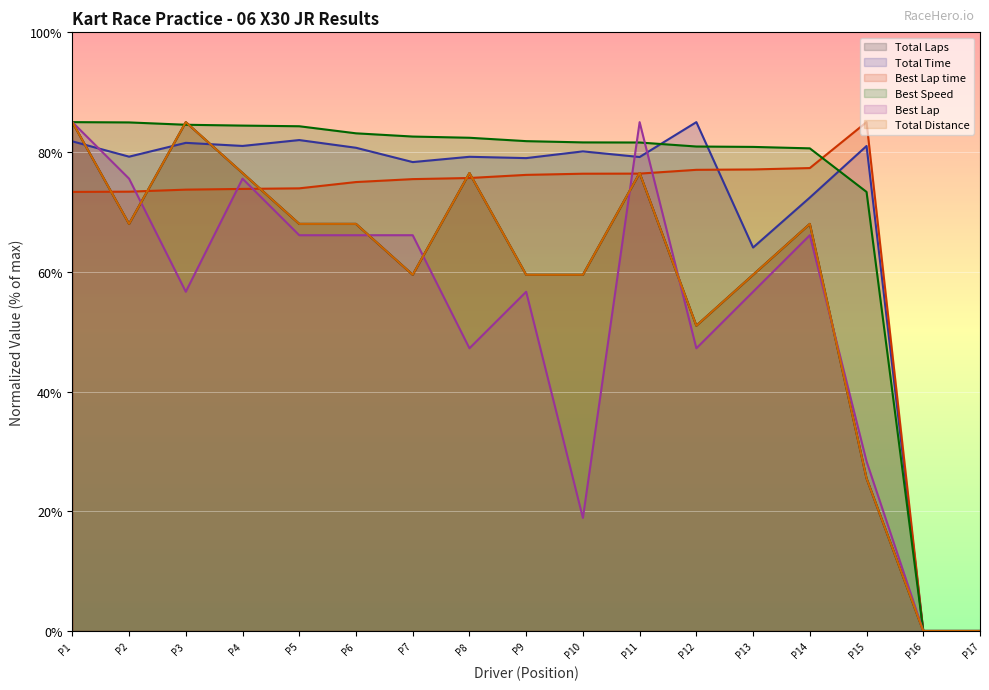

Reading right to left, transcribe all the data shown in this chart.

Total Laps: 0.0	0.0	25.5	68.0	59.5	51.0	76.5	59.5	59.5	76.5	59.5	68.0	68.0	76.5	85.0	68.0	85.0
Total Time: 0.0	0.0	81.0	72.4	64.1	85.0	79.2	80.1	79.0	79.2	78.3	80.7	82.0	81.0	81.5	79.2	81.8
Best Lap time: 0.0	0.0	85.0	77.3	77.1	77.0	76.4	76.4	76.2	75.7	75.5	75.0	73.9	73.8	73.7	73.4	73.3
Best Speed: 0.0	0.0	73.3	80.6	80.9	80.9	81.6	81.6	81.8	82.4	82.6	83.1	84.3	84.4	84.6	85.0	85.0
Best Lap: 0.0	0.0	28.3	66.1	56.7	47.2	85.0	18.9	56.7	47.2	66.1	66.1	66.1	75.6	56.7	75.6	85.0
Total Distance: 0.0	0.0	25.5	68.0	59.5	51.0	76.5	59.5	59.5	76.5	59.5	68.0	68.0	76.5	85.0	68.0	85.0